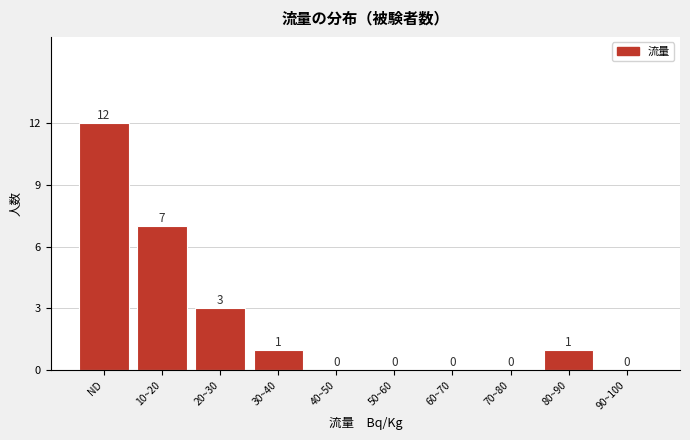

Reading left to right, list all the values displayed in this chart.

ND=12	10~20=7	20~30=3	30~40=1	40~50=0	50~60=0	60~70=0	70~80=0	80~90=1	90~100=0